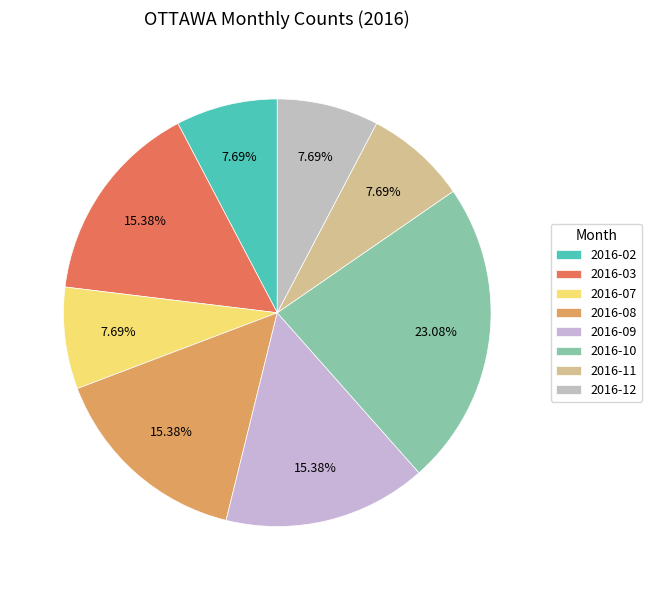

Does 2016-08 account for over 50% of the chart?

No